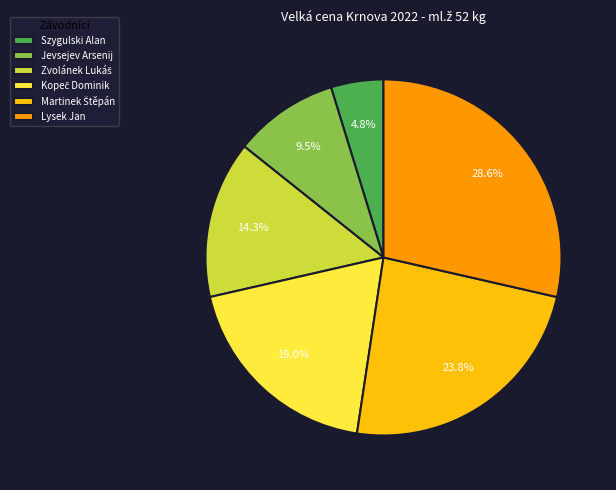

Does Szygulski Alan account for over 50% of the chart?

No